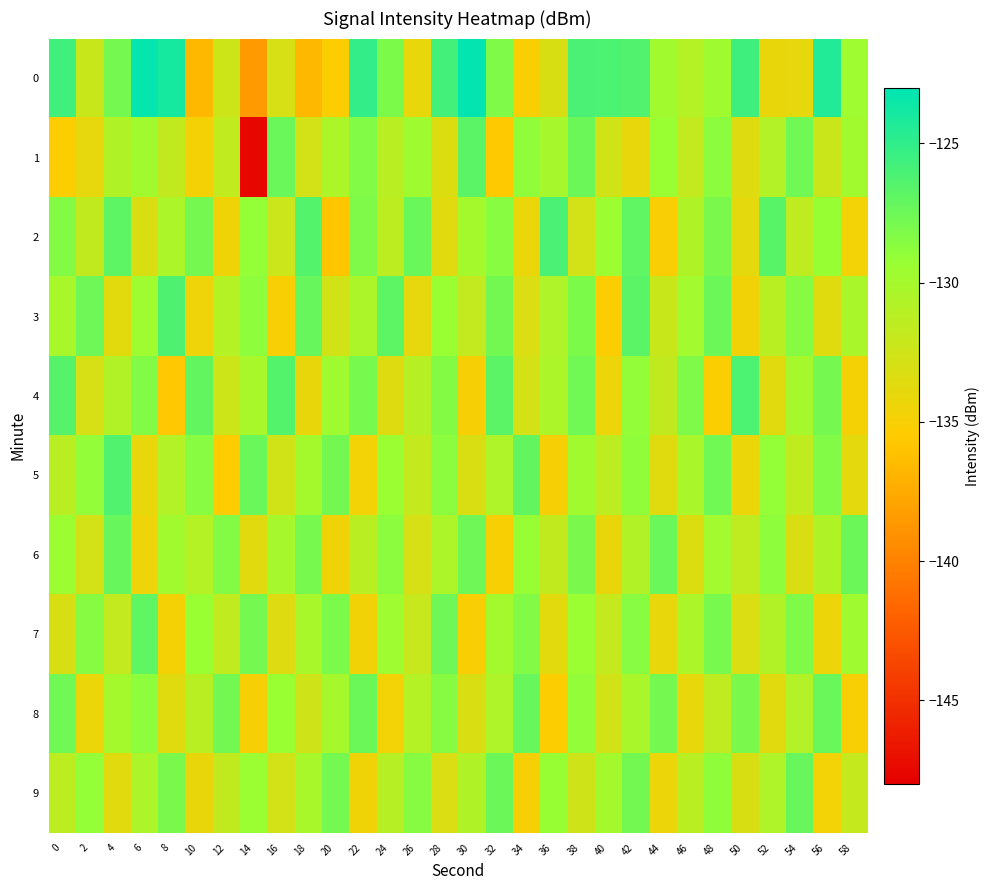

At which category does the chart reach its minimum across all series?

14